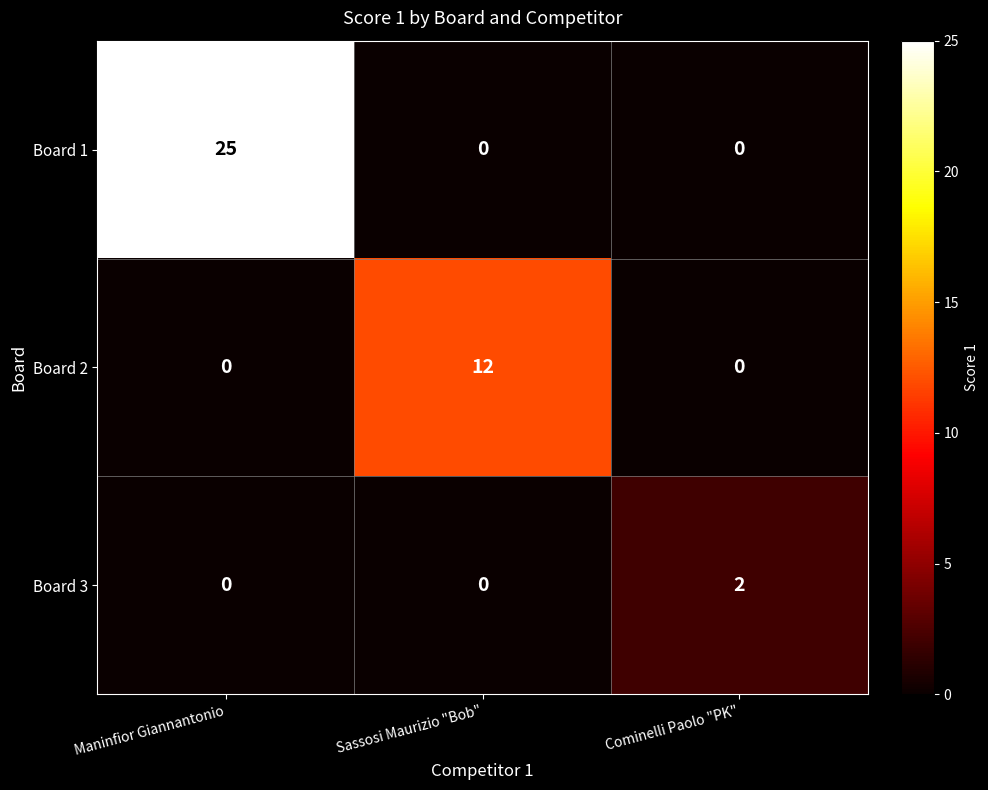

What is the spread (max minus min) of values at Sassosi Maurizio "Bob"?

12